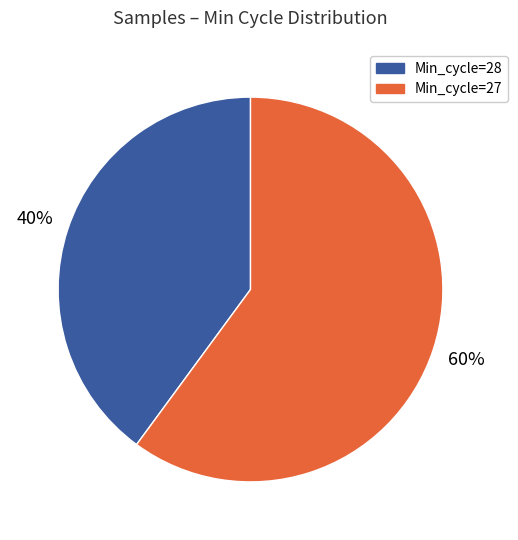

To the nearest percent, what is the difference between the largest and smallest slice percentages?

20%